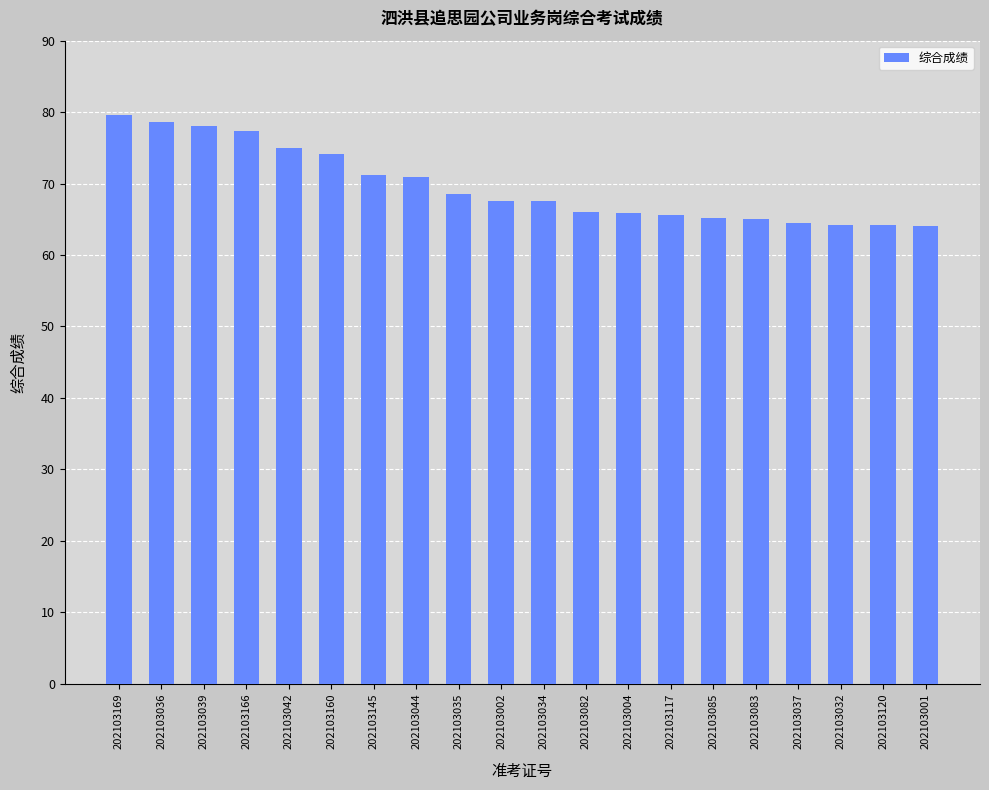

What is the average value?

69.7